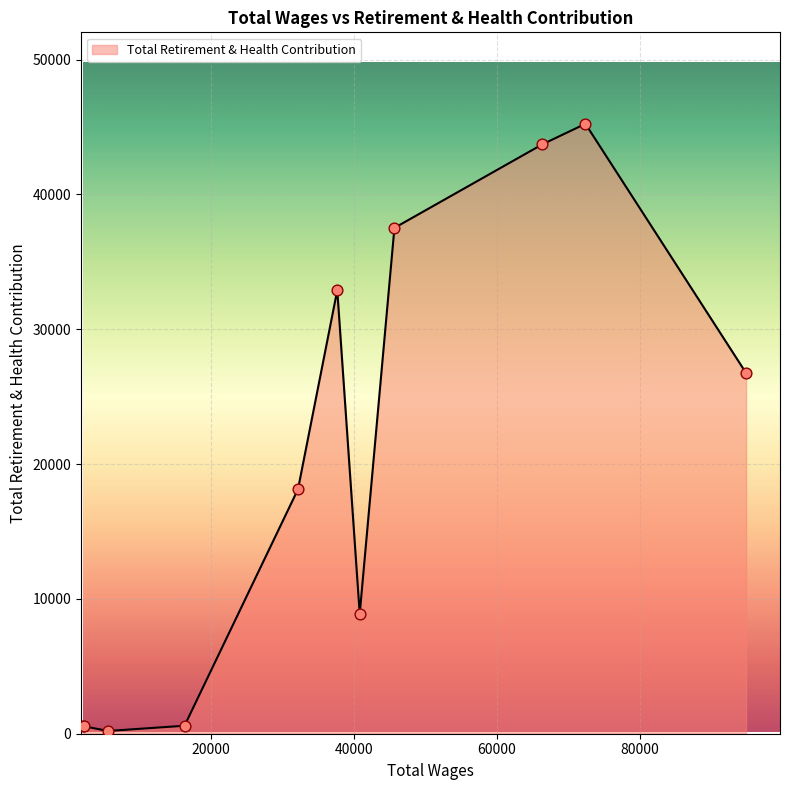

What is the difference between the maximum and minimum values?

45030